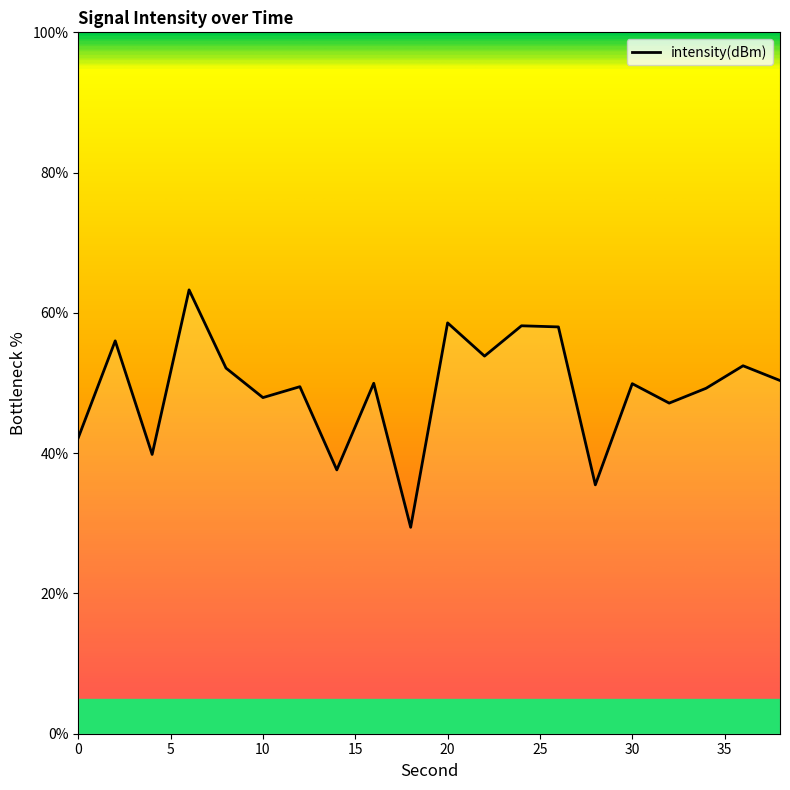

What is the smallest value displayed?

29.4